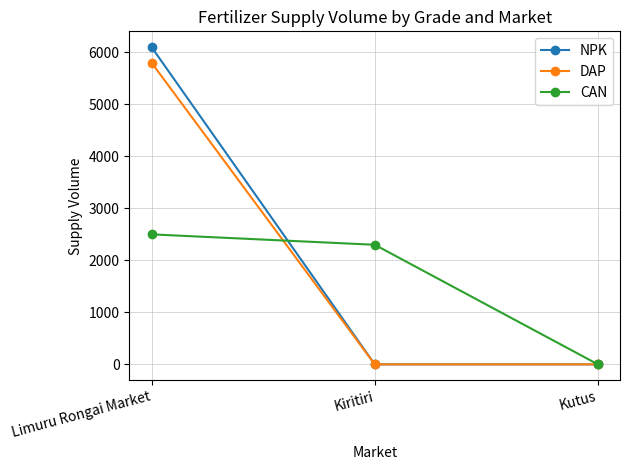

At Limuru Rongai Market, list the series in order from smallest to largest.

CAN, DAP, NPK